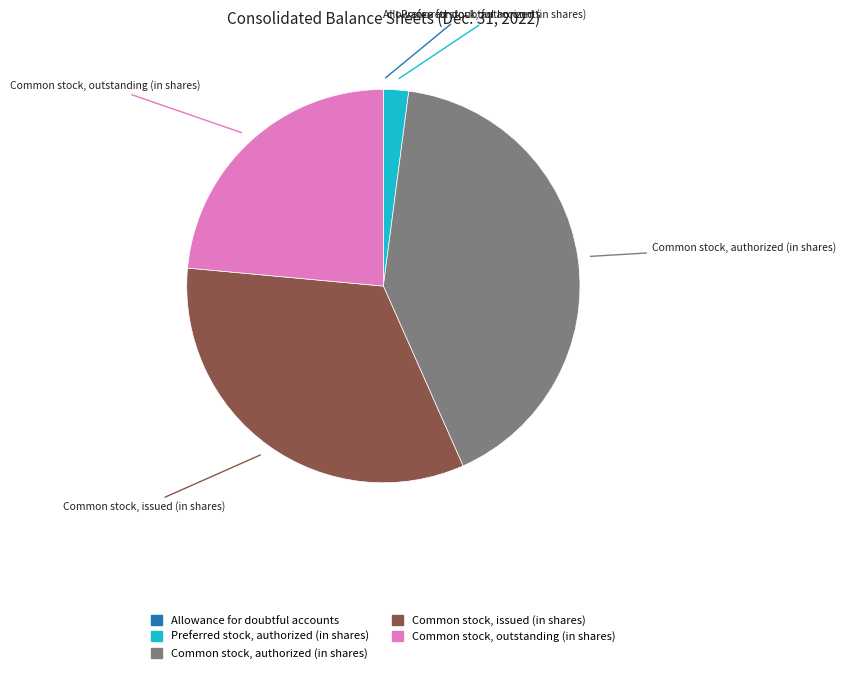

Is the sum of Common stock, outstanding (in shares) and Common stock, issued (in shares) greater than half?

Yes